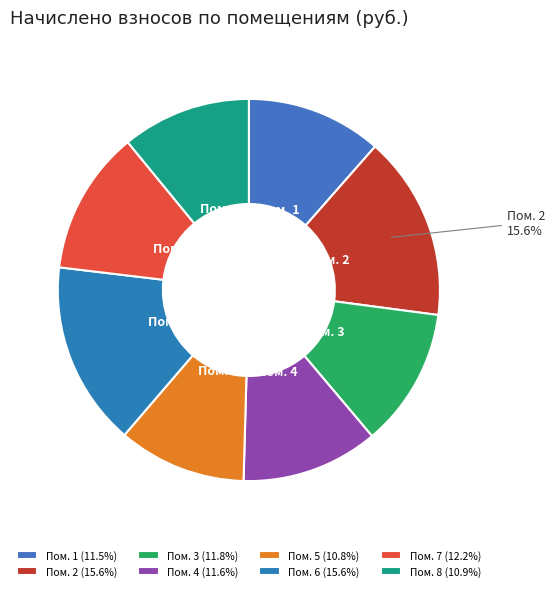

Does Пом. 8 represent more than half of the total?

No